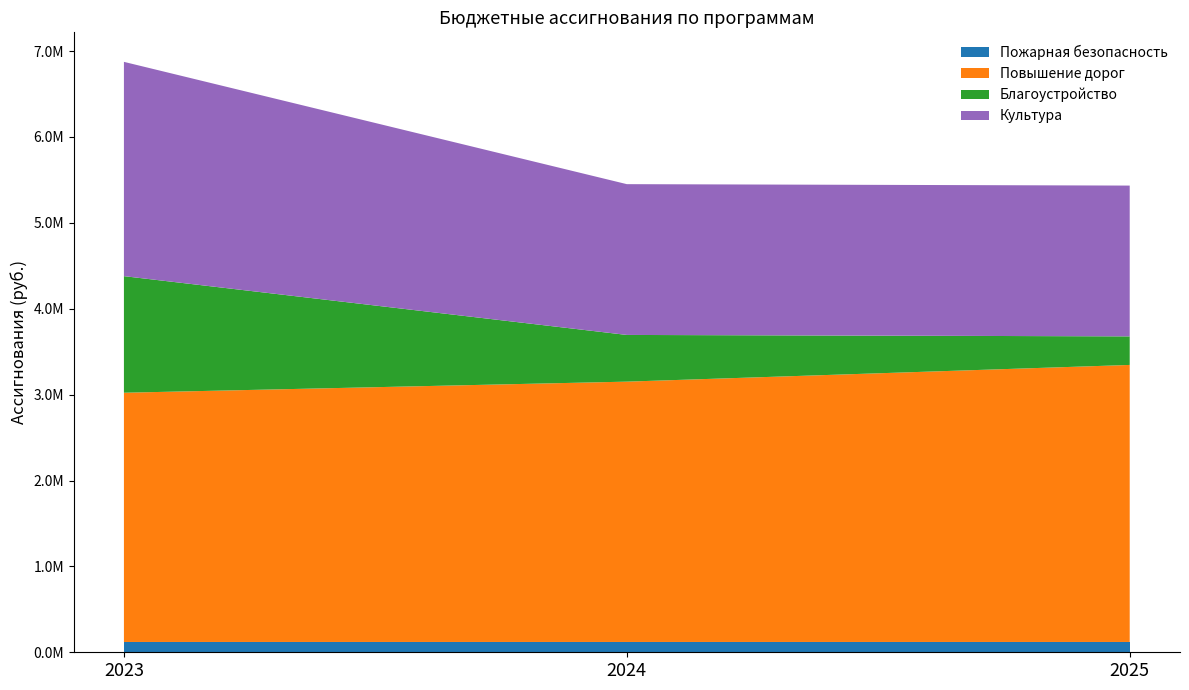

How many distinct data groups are displayed?

4